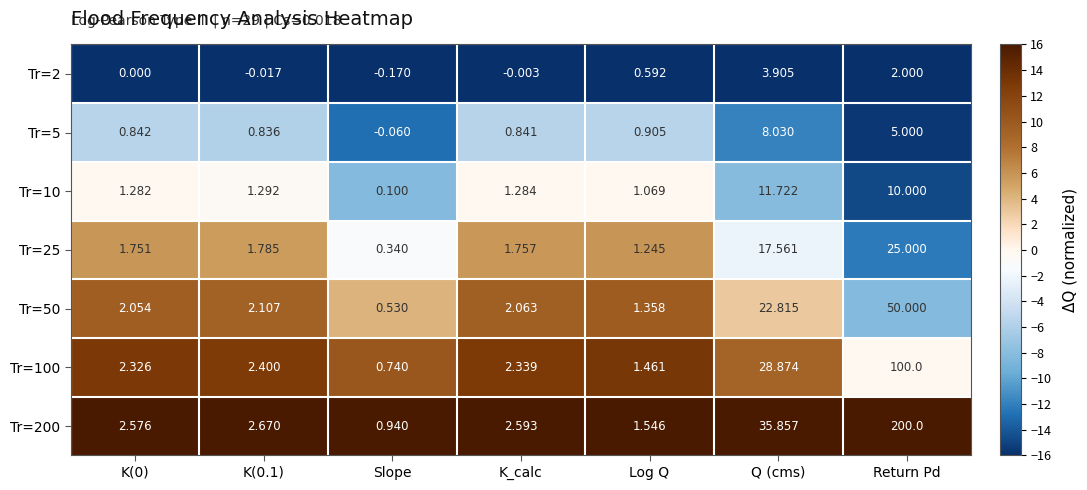

Which label corresponds to the largest value in the chart?

Return Pd